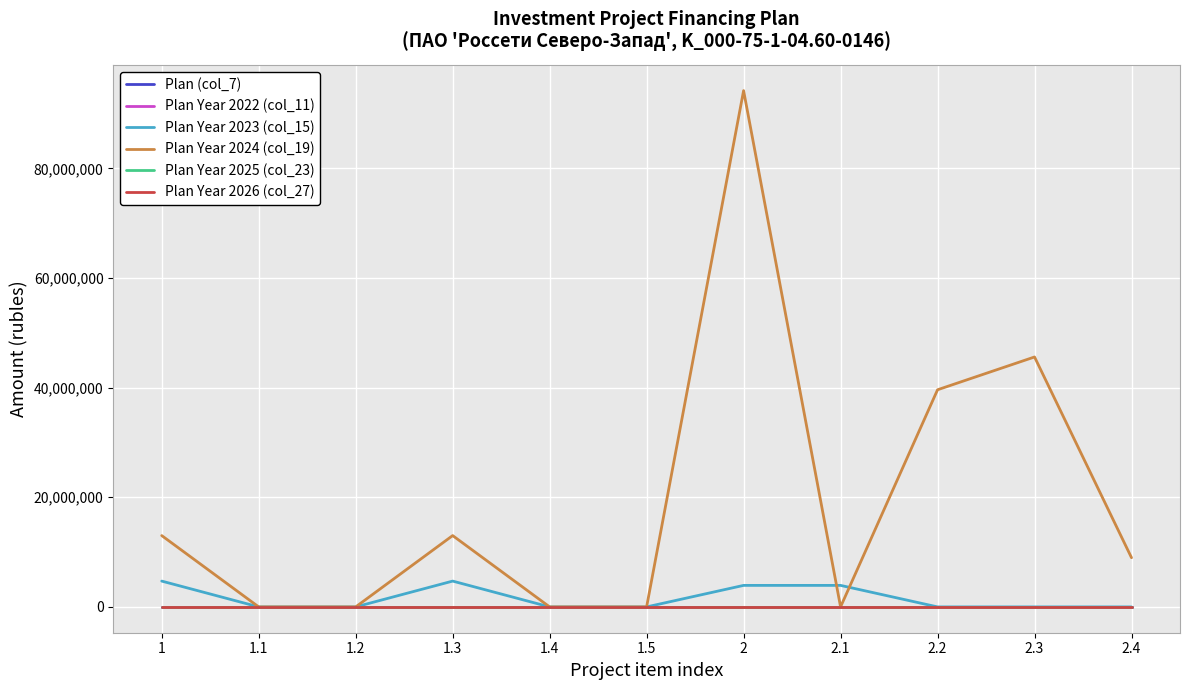

Does the chart have visible grid lines?

Yes